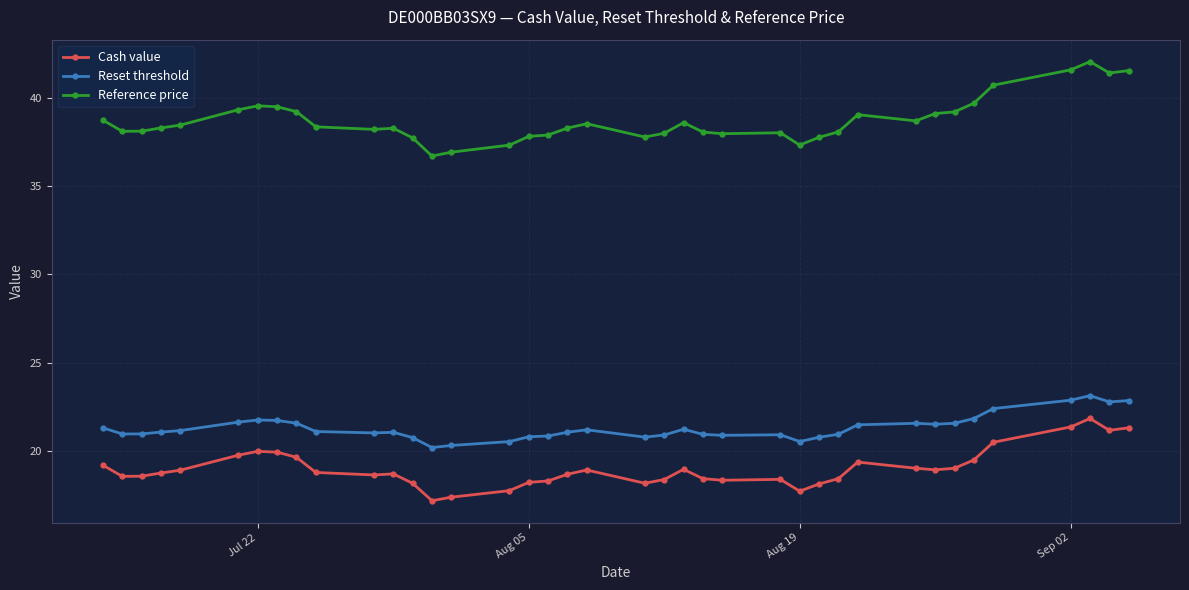

How many lines are shown in the chart?

3